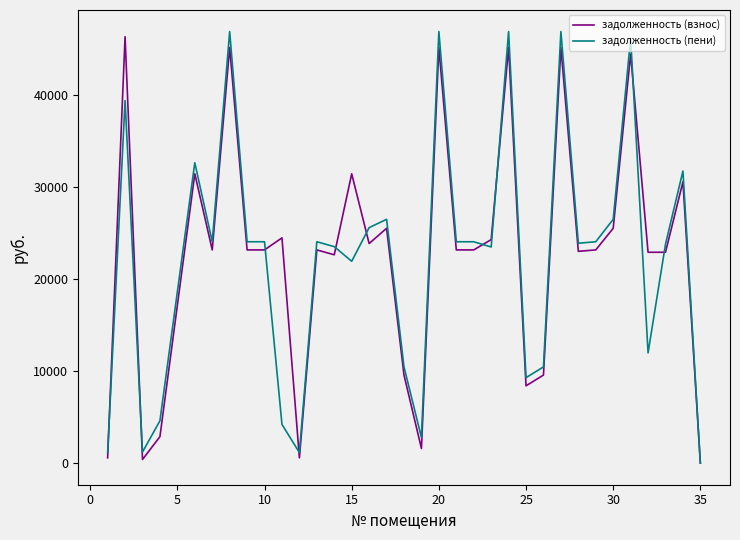

What is the spread (max minus min) of values at 10?

885.3